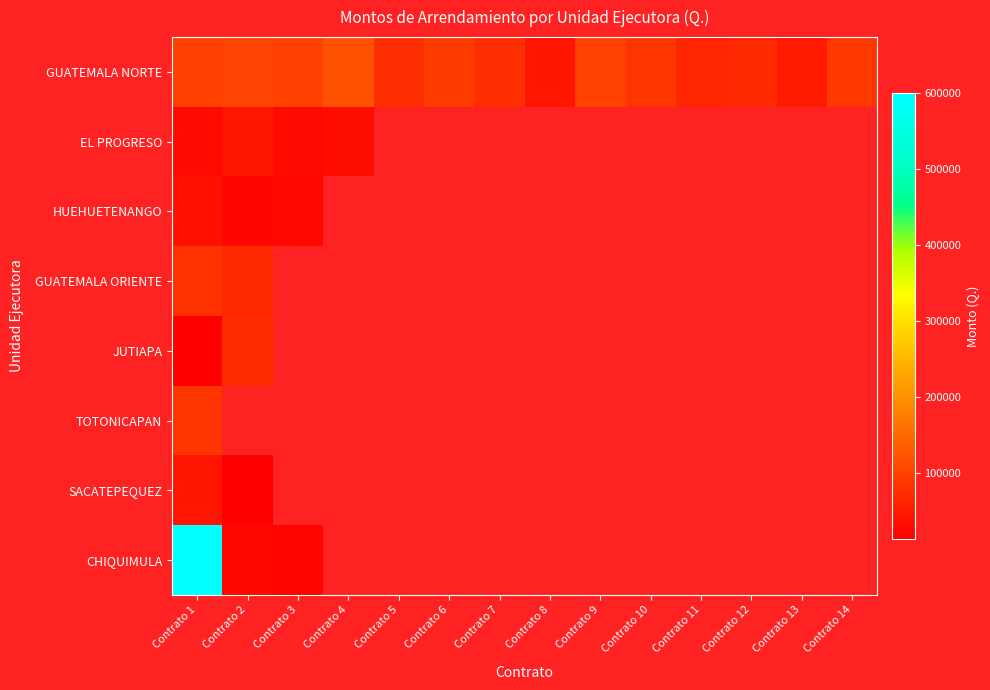

What is the difference between the maximum and minimum values in the EL PROGRESO series?

13200.0